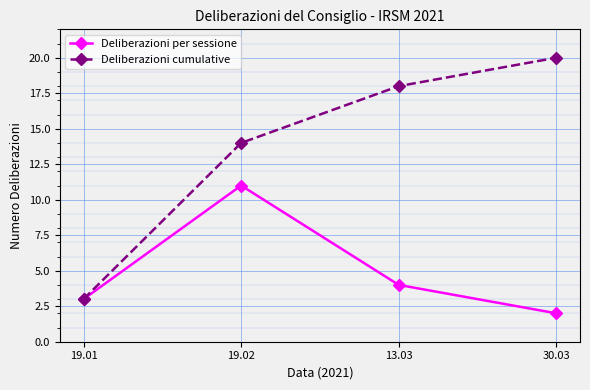

Count the number of categories in the chart.

4